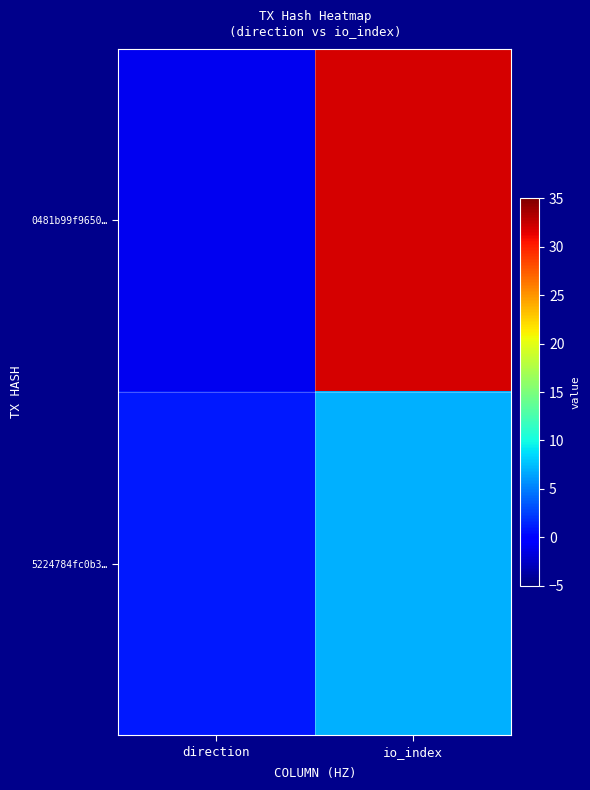

How many distinct data groups are displayed?

2